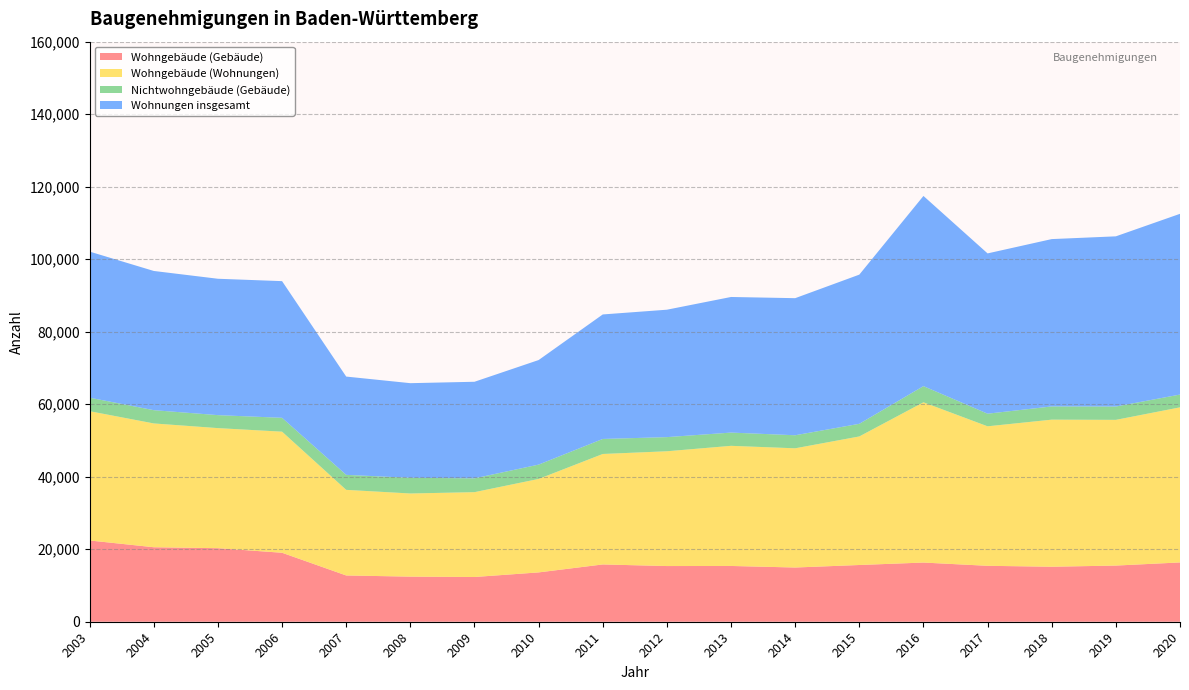

Reading right to left, what are all the values shown in this chart?

Wohngebäude (Gebäude): 16355	15491	15171	15426	16323	15649	14955	15383	15359	15801	13606	12339	12440	12762	19024	20284	20550	22413
Wohngebäude (Wohnungen): 42780	40192	40569	38478	44204	35458	32883	33136	31660	30471	25778	23402	22934	23612	33400	33122	34144	35657
Nichtwohngebäude (Gebäude): 3528	3677	3648	3480	4462	3486	3598	3654	3902	4144	3955	3813	4318	4140	3822	3578	3661	3729
Wohnungen insgesamt: 49853	46944	46156	44212	52455	41147	37812	37404	35145	34343	28842	26635	26110	27108	37700	37619	38398	40293